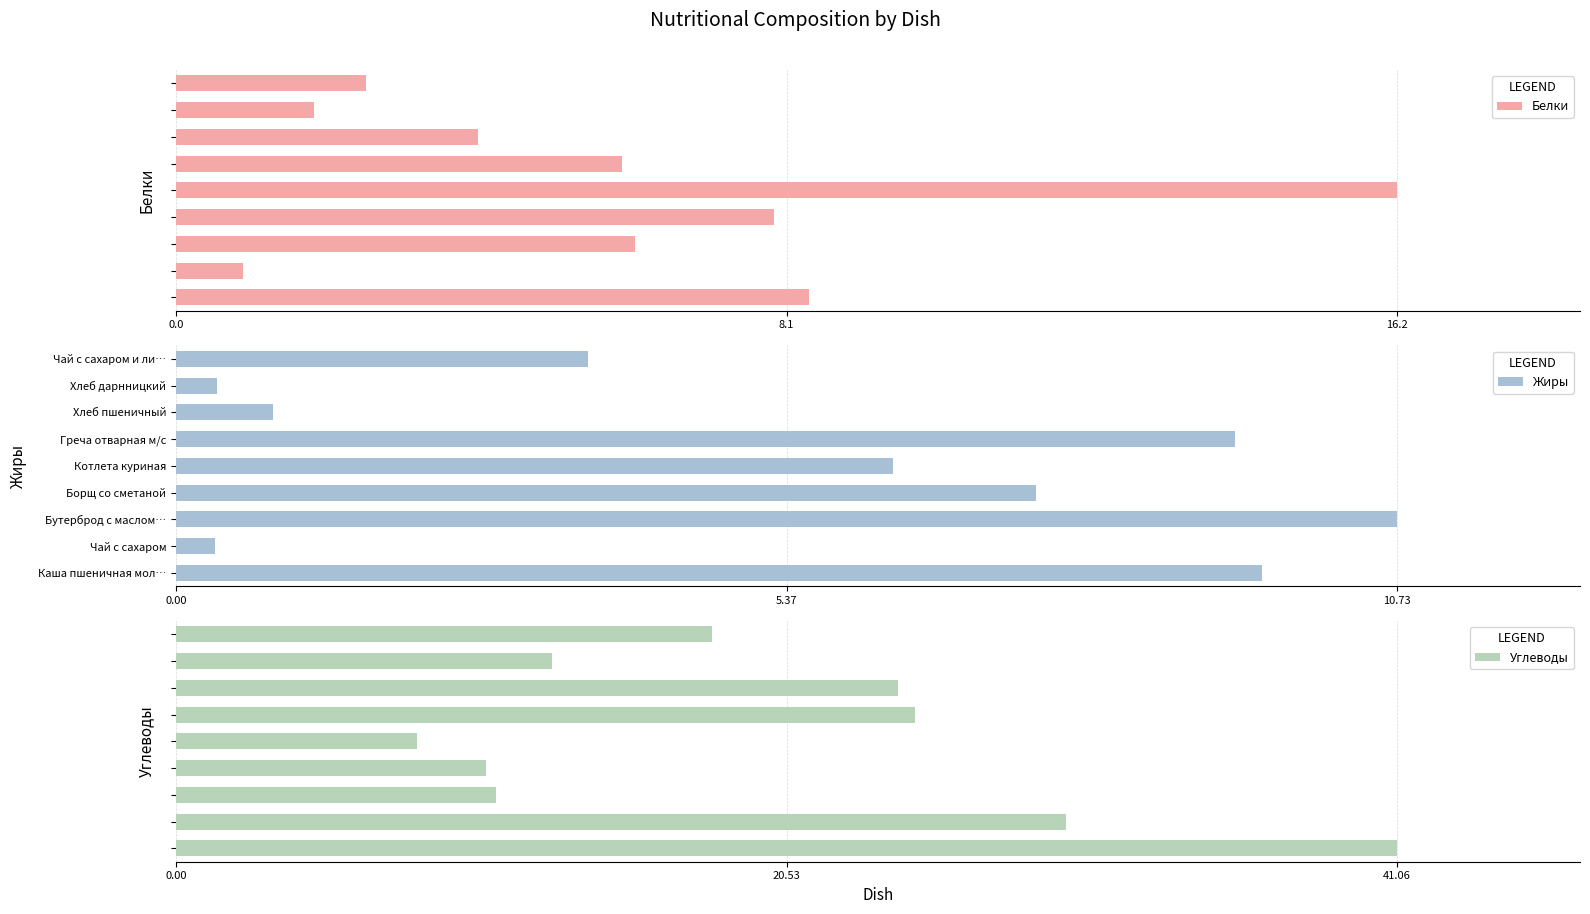

What is the highest value of the Жиры series?

10.7